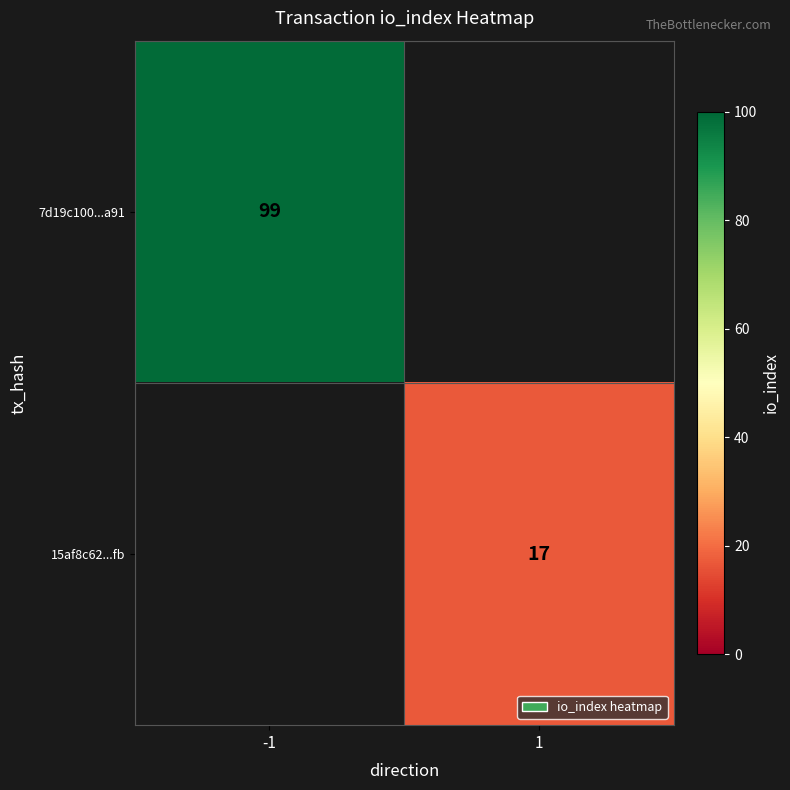

The value of 15af8c62...fb at 1 is 22. True or false?

False